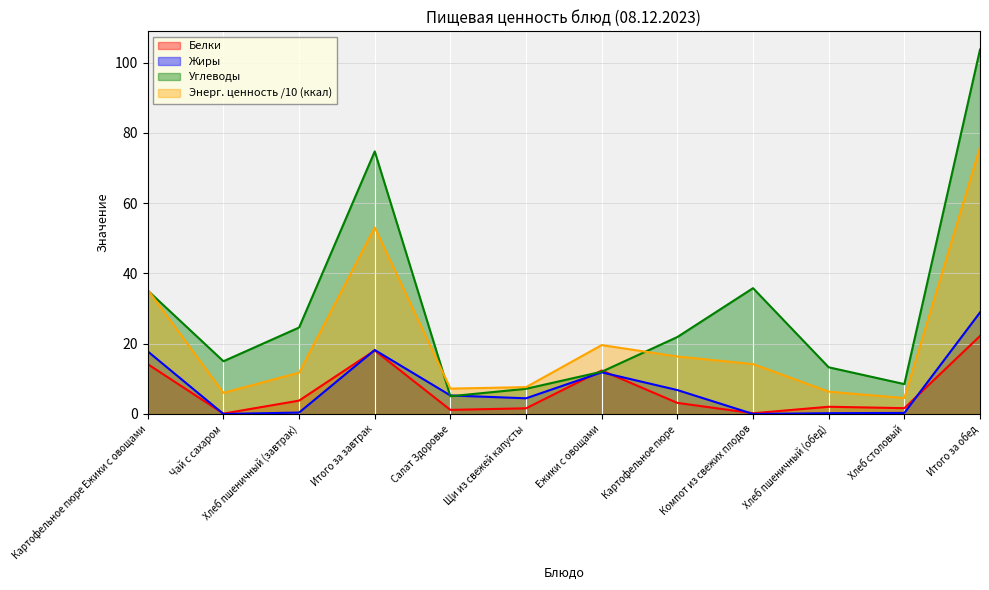

True or false: Жиры and Энергетическая ценность (ккал) intersect in this chart.

False